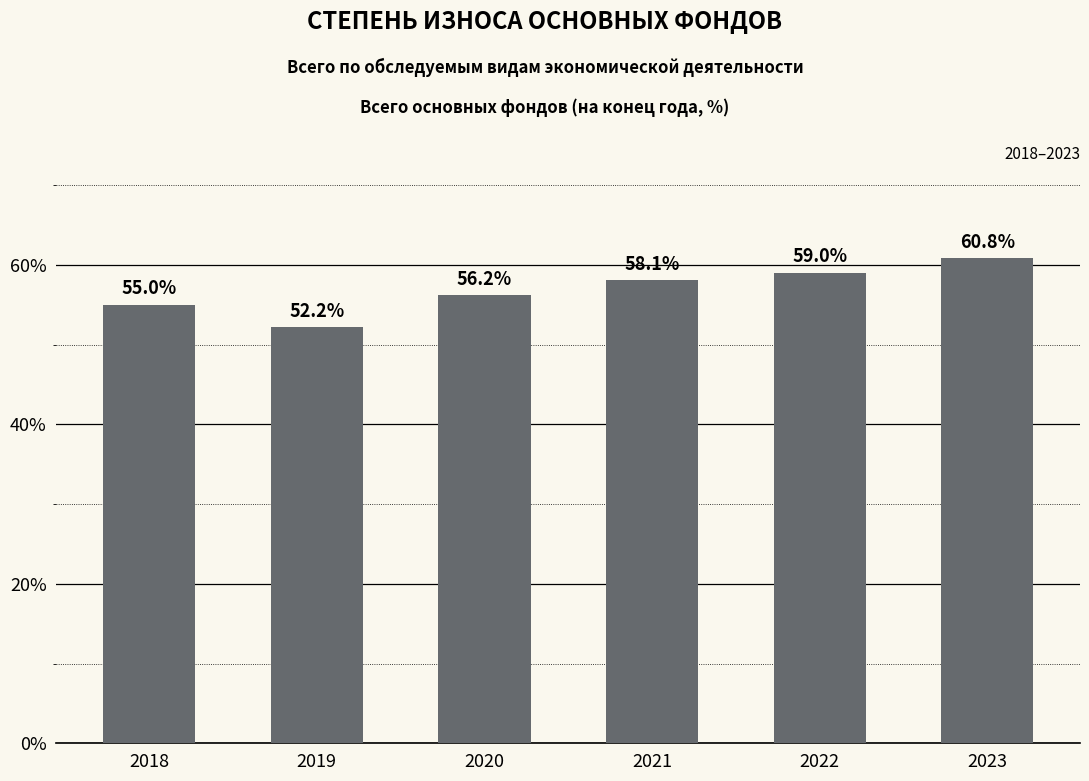

Reading right to left, what are all the values shown in this chart?

60.8	59.0	58.1	56.2	52.2	55.0